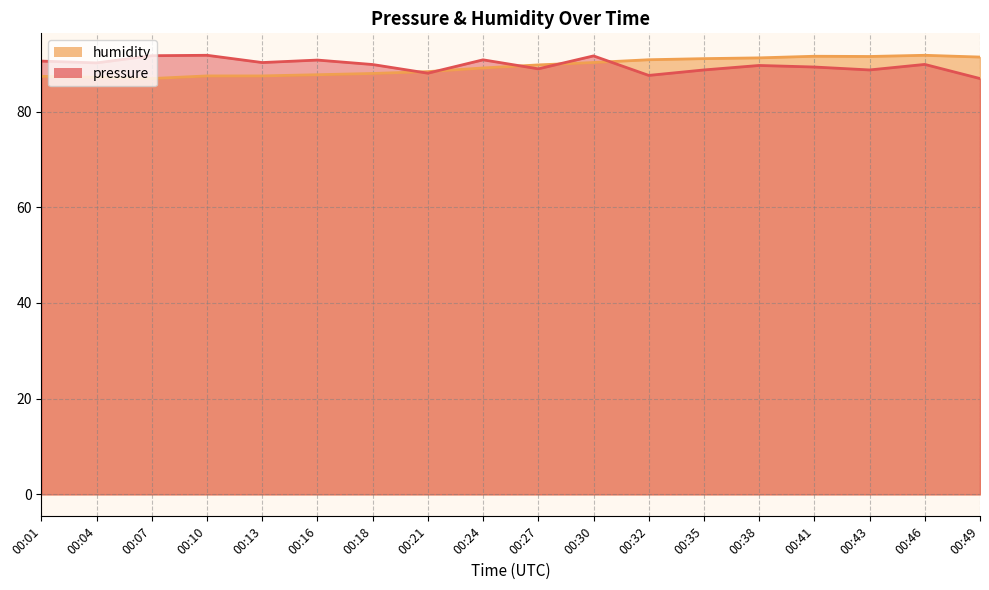

Reading left to right, transcribe all the data shown in this chart.

pressure: 00:01=90.5	00:04=90.2	00:07=91.7	00:10=91.8	00:13=90.2	00:16=90.8	00:18=89.8	00:21=88.0	00:24=90.8	00:27=88.9	00:30=91.6	00:32=87.5	00:35=88.7	00:38=89.6	00:41=89.3	00:43=88.7	00:46=89.8	00:49=86.9
humidity: 00:01=87.3	00:04=87.2	00:07=86.9	00:10=87.4	00:13=87.4	00:16=87.7	00:18=88.0	00:21=88.3	00:24=89.1	00:27=89.7	00:30=90.2	00:32=90.8	00:35=91.0	00:38=91.2	00:41=91.5	00:43=91.5	00:46=91.8	00:49=91.4